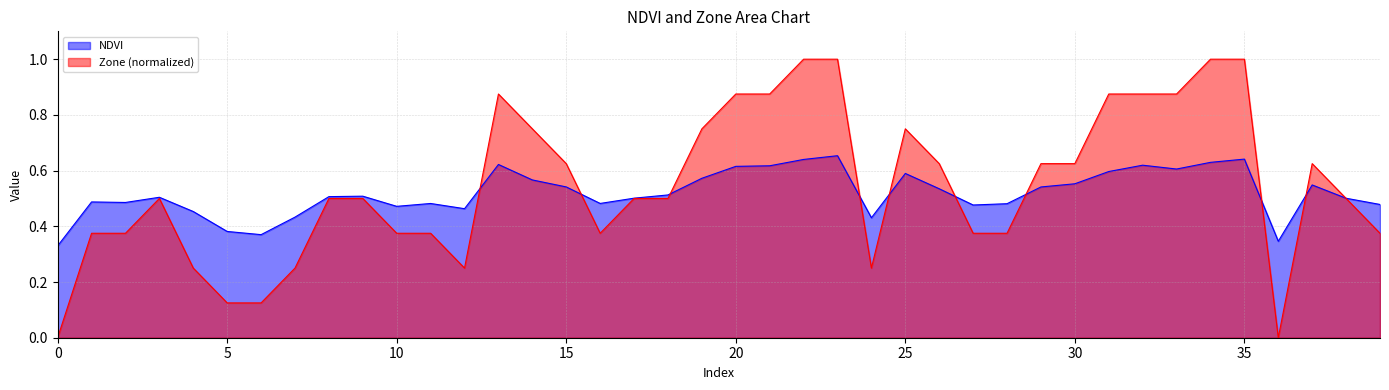

Does the chart have visible grid lines?

Yes